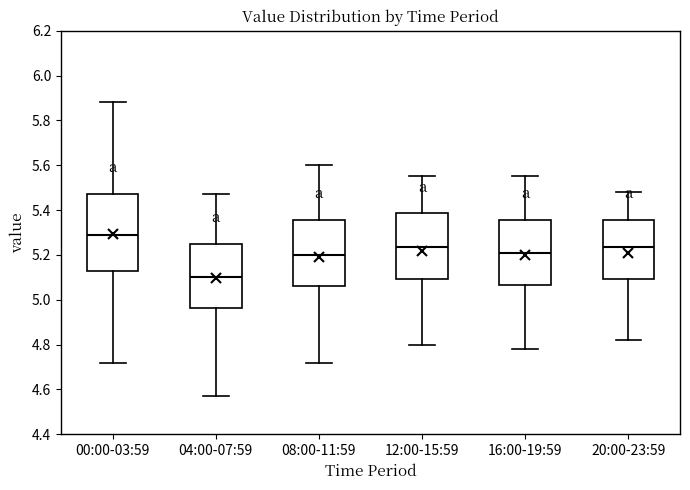

Which box's median line is the lowest?

04:00-07:59